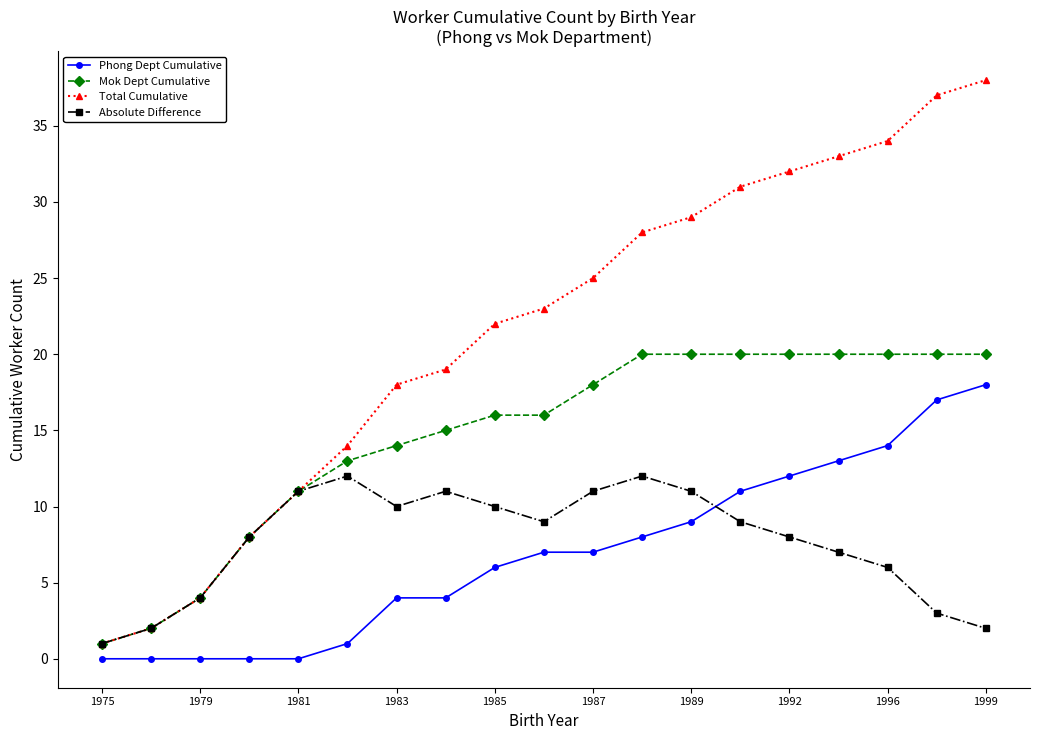

What is the greatest value displayed?

38